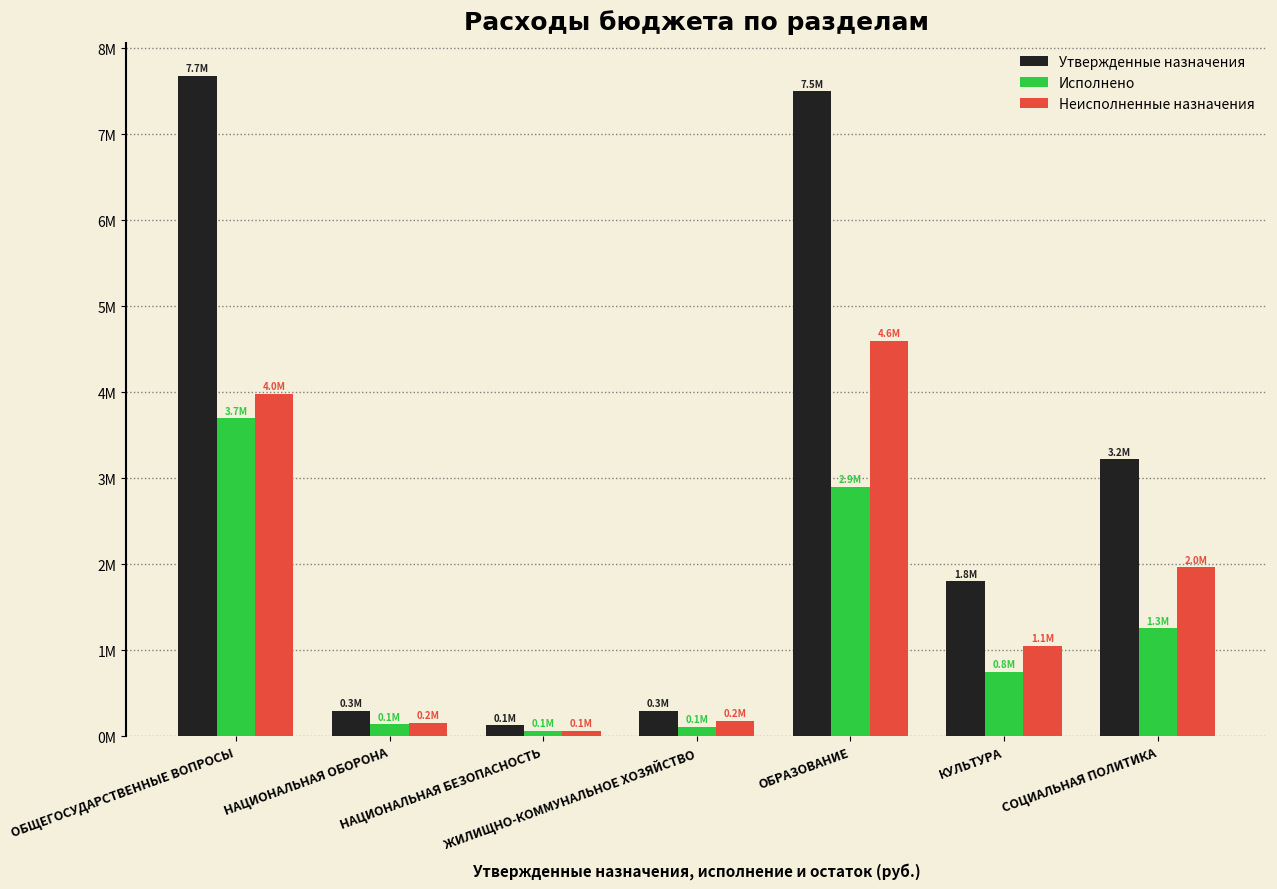

Are the bars horizontal?

No